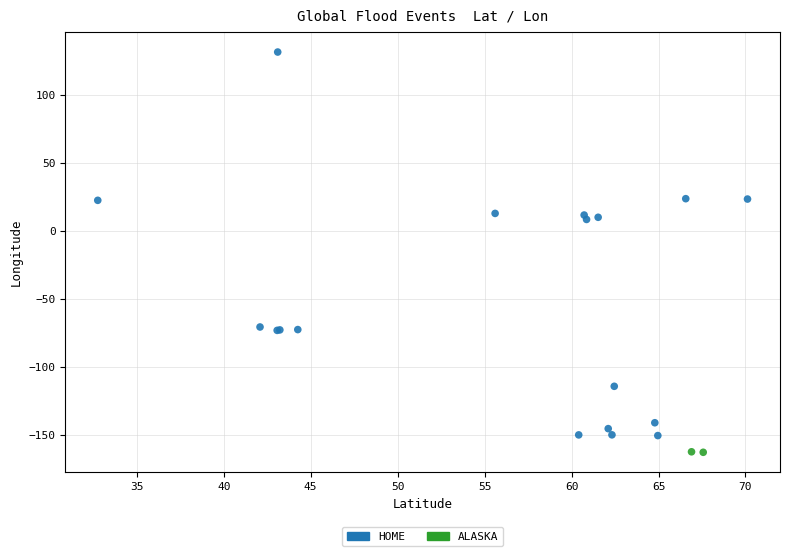

What are all the series names shown in the legend?

HOME, ALASKA